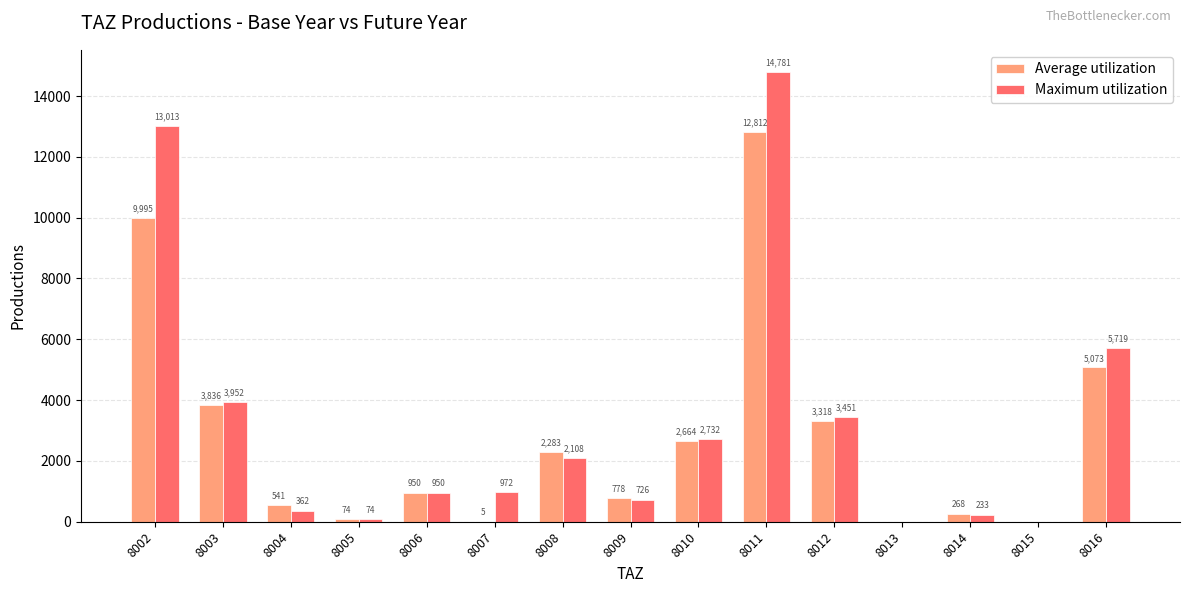

Is it true that Maximum utilization equals 1195.5 at 8009?

False